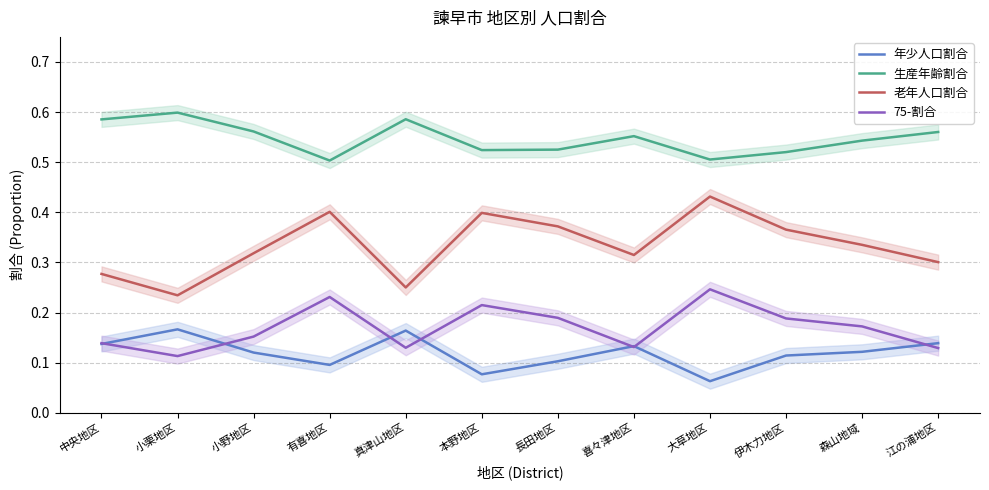

Does the chart display data point markers on the line(s)?

No